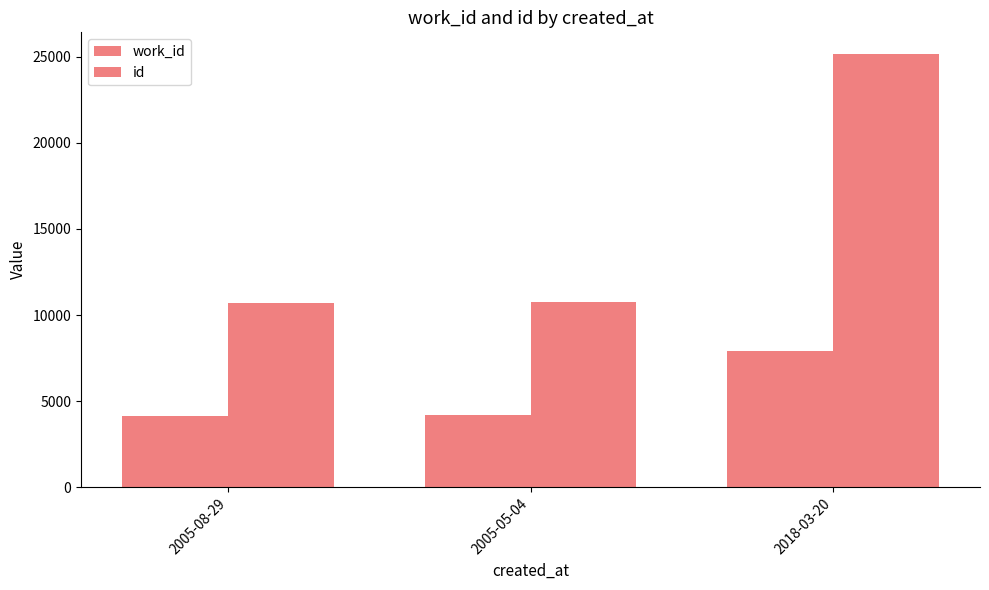

At which category is the sum across all series the highest?

2018-03-20